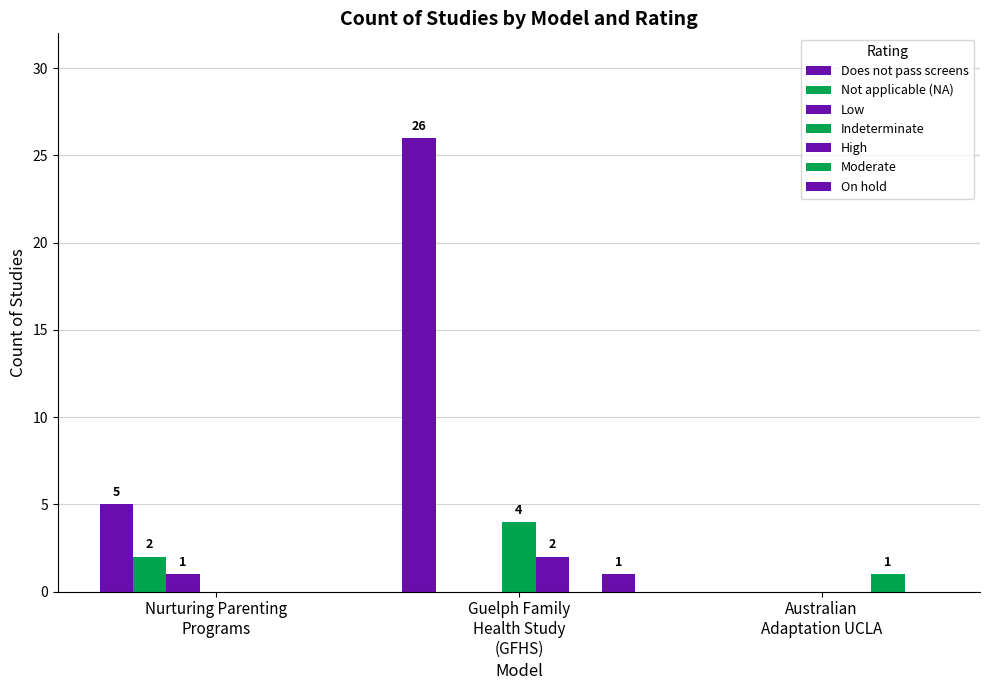

How many categories are shown in the chart?

3